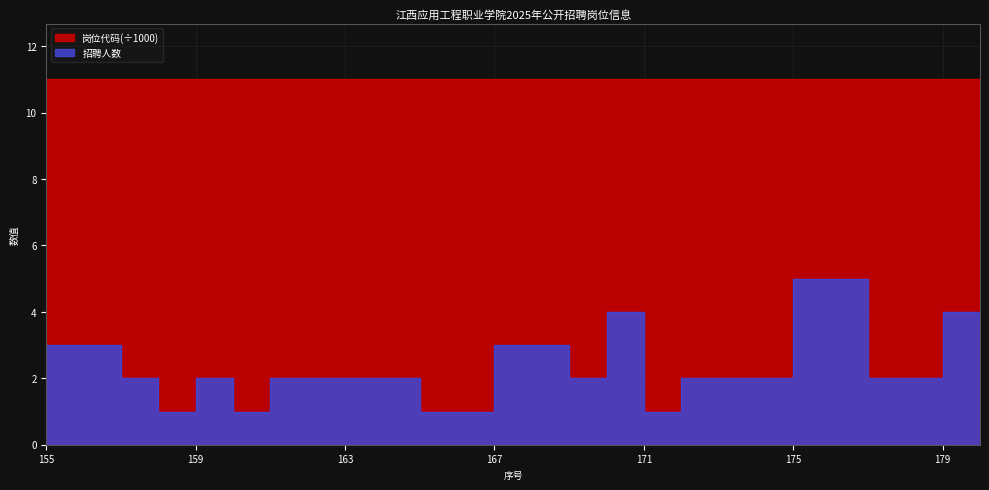

Rank the series by their maximum value, from lowest to highest.

招聘人数, 岗位代码